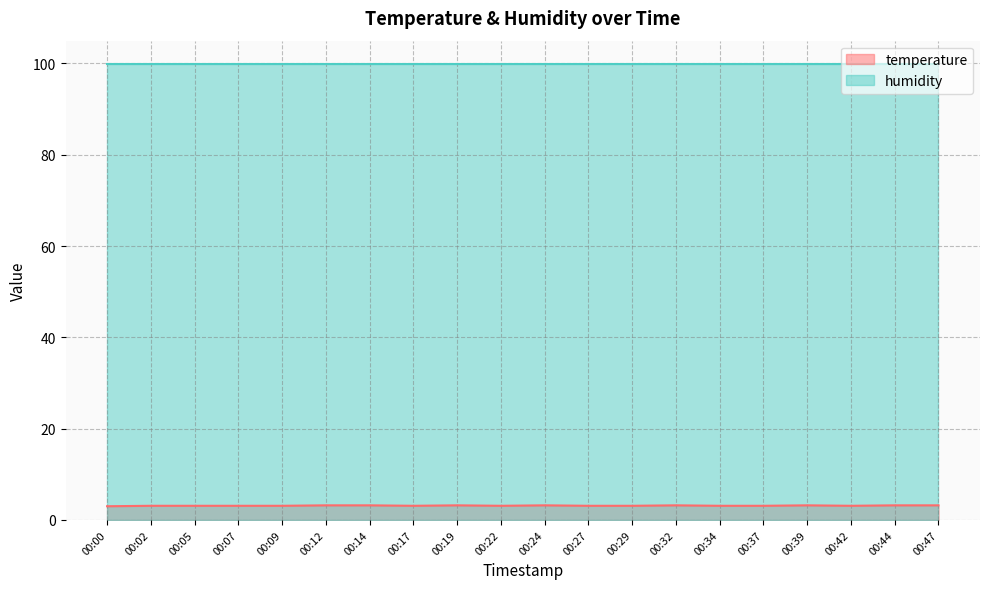

How many points are higher than both their immediate neighbors (excluding endpoints)?

4